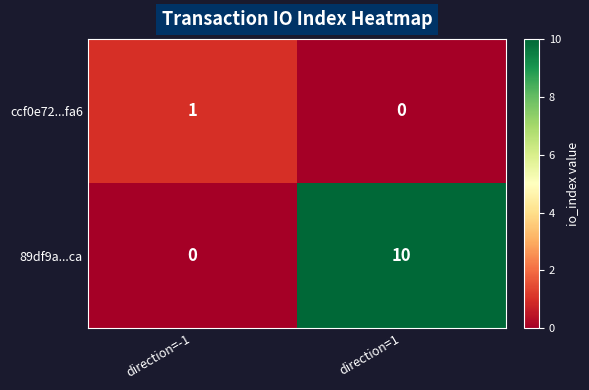

Which series has the largest range (max minus min)?

89df9a...ca